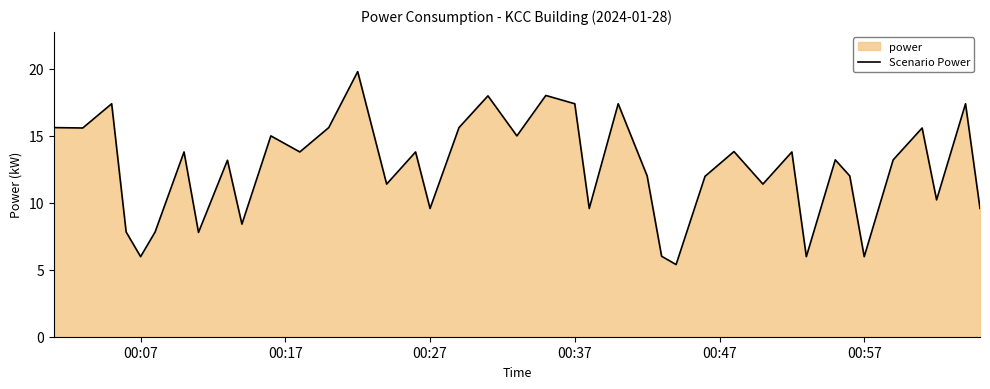

What is the minimum value shown in the chart?

5.4